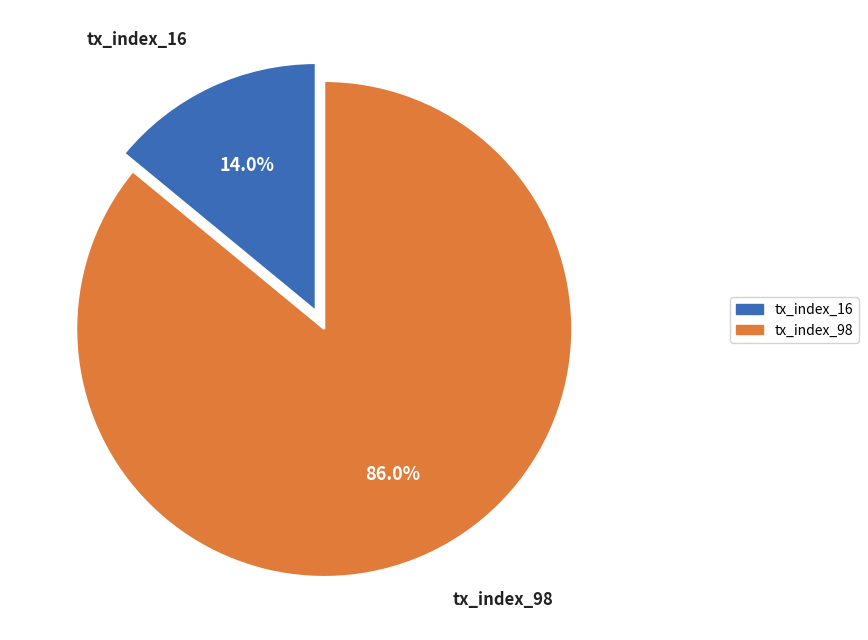

What is the majority slice?

tx_index_98